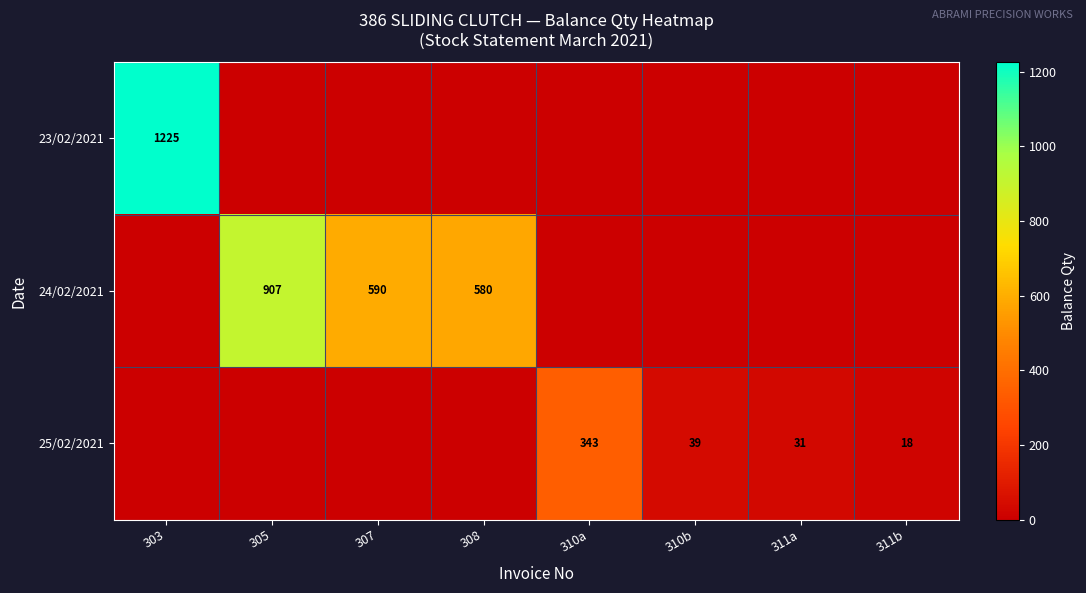

True or false: 24/02/2021 has a value of 580 at 308.

True